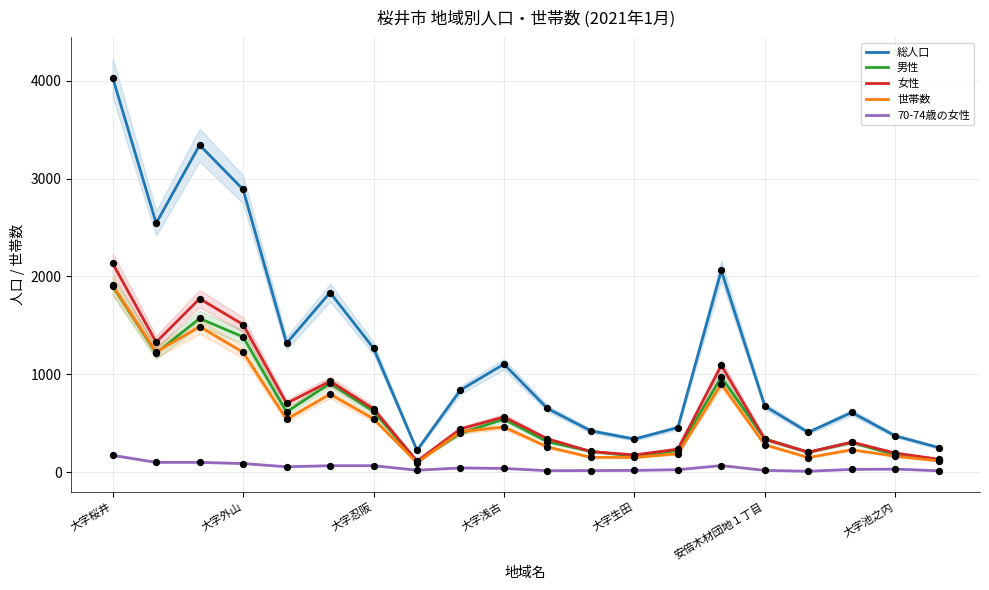

What are all the series names shown in the legend?

総人口, 男性, 女性, 世帯数, 70-74歳の女性